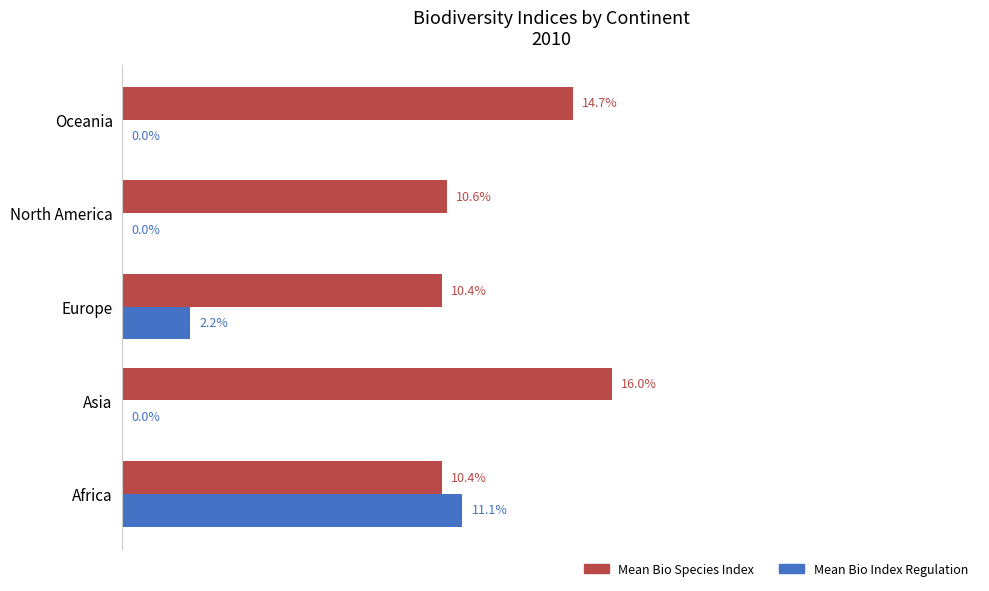

What is the value of the Mean Bio Species Index bar at the 5th from the left?

0.1